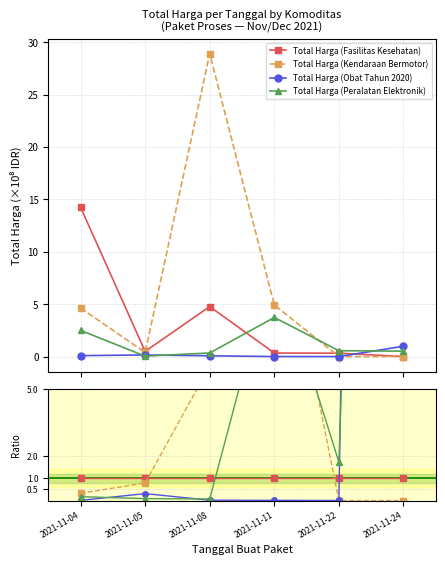

What are all the series names shown in the legend?

Total Harga (Fasilitas Kesehatan), Total Harga (Kendaraan Bermotor), Total Harga (Obat Tahun 2020), Total Harga (Peralatan Elektronik)